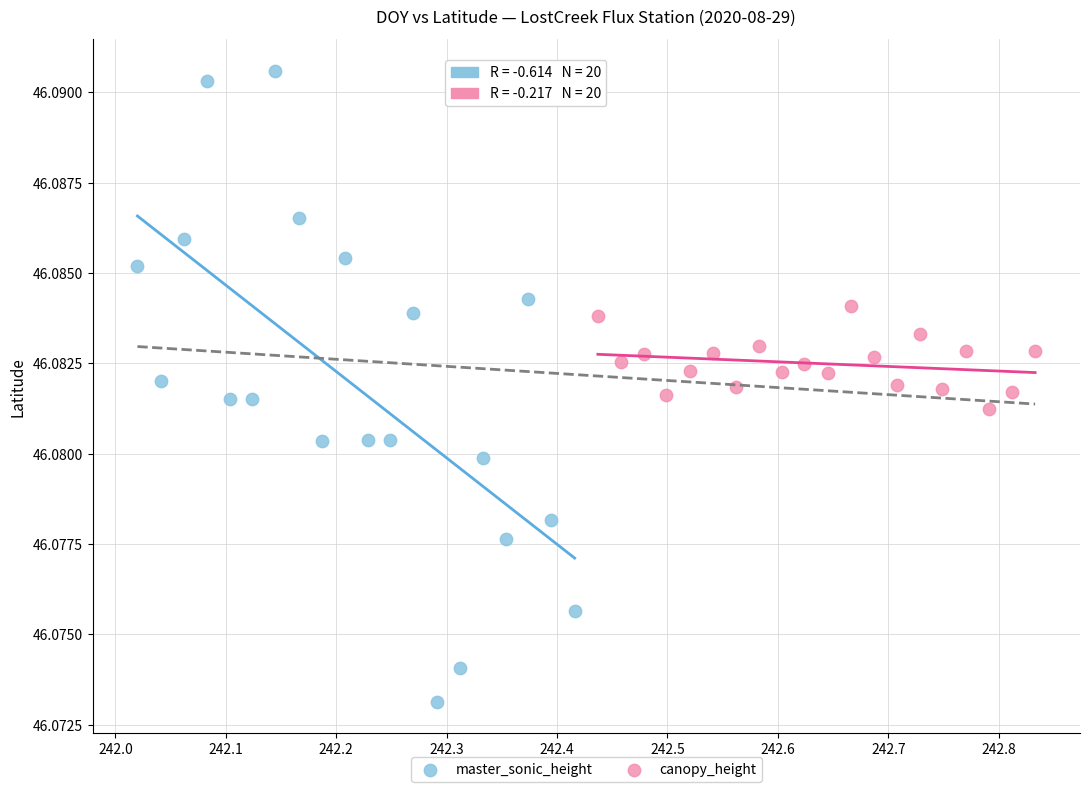

What are all the series names shown in the legend?

master_sonic_height, canopy_height